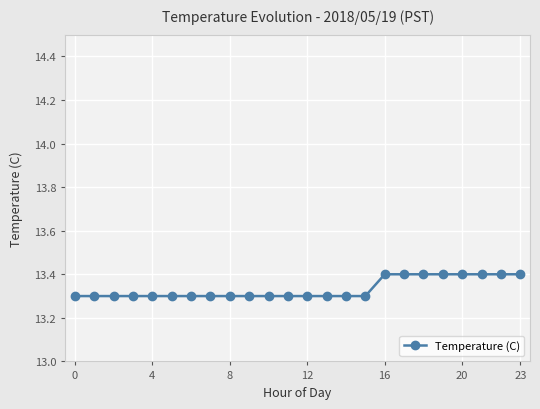

What is the maximum value shown in the chart?

13.4